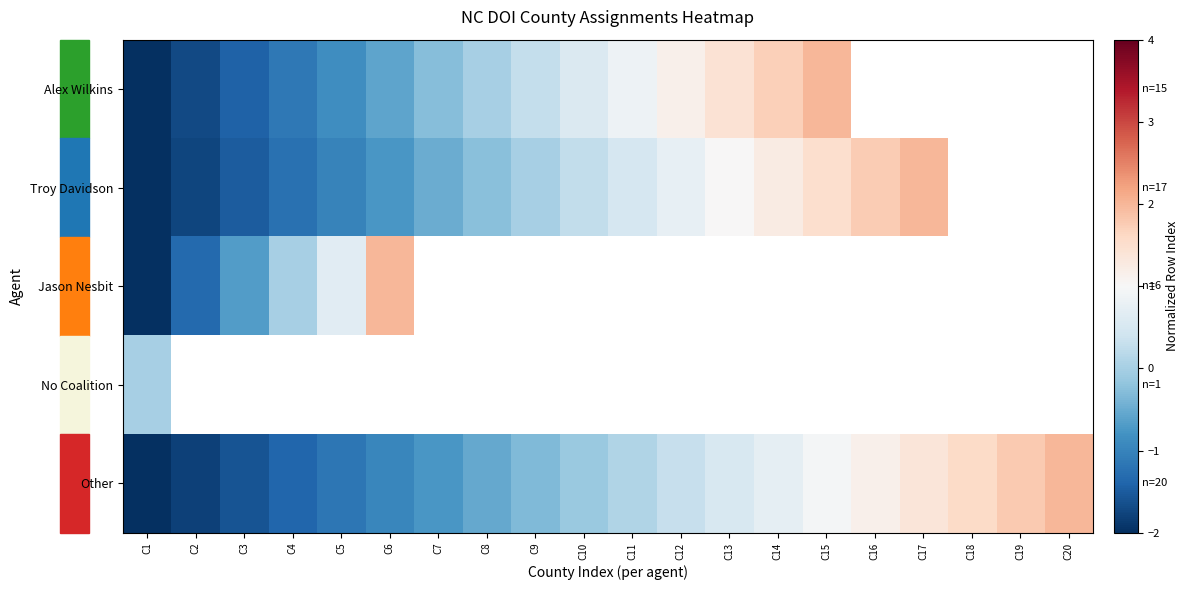

At which label does Other reach its peak?

C20